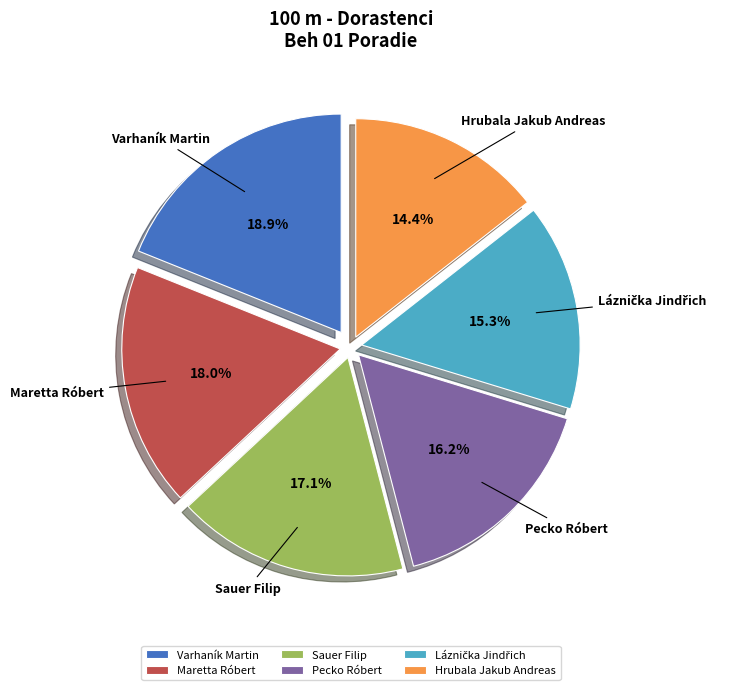

How many slices are in this pie chart?

6